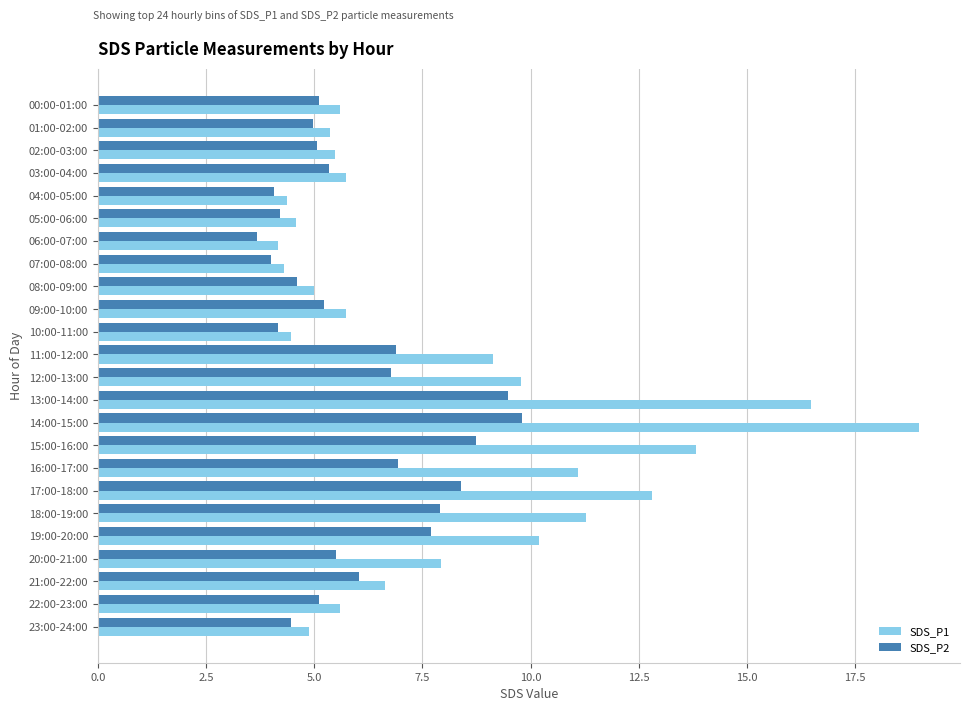

Which series changed the most between 00:00-01:00 and 18:00-19:00?

SDS_P1